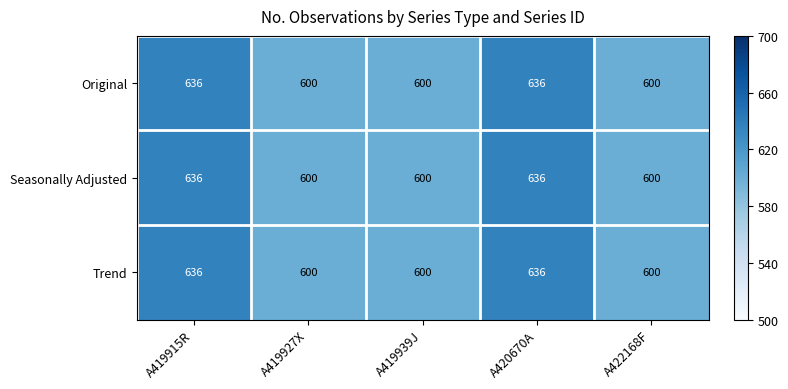

What is the difference between the Original values at A419939J and A419915R?

36